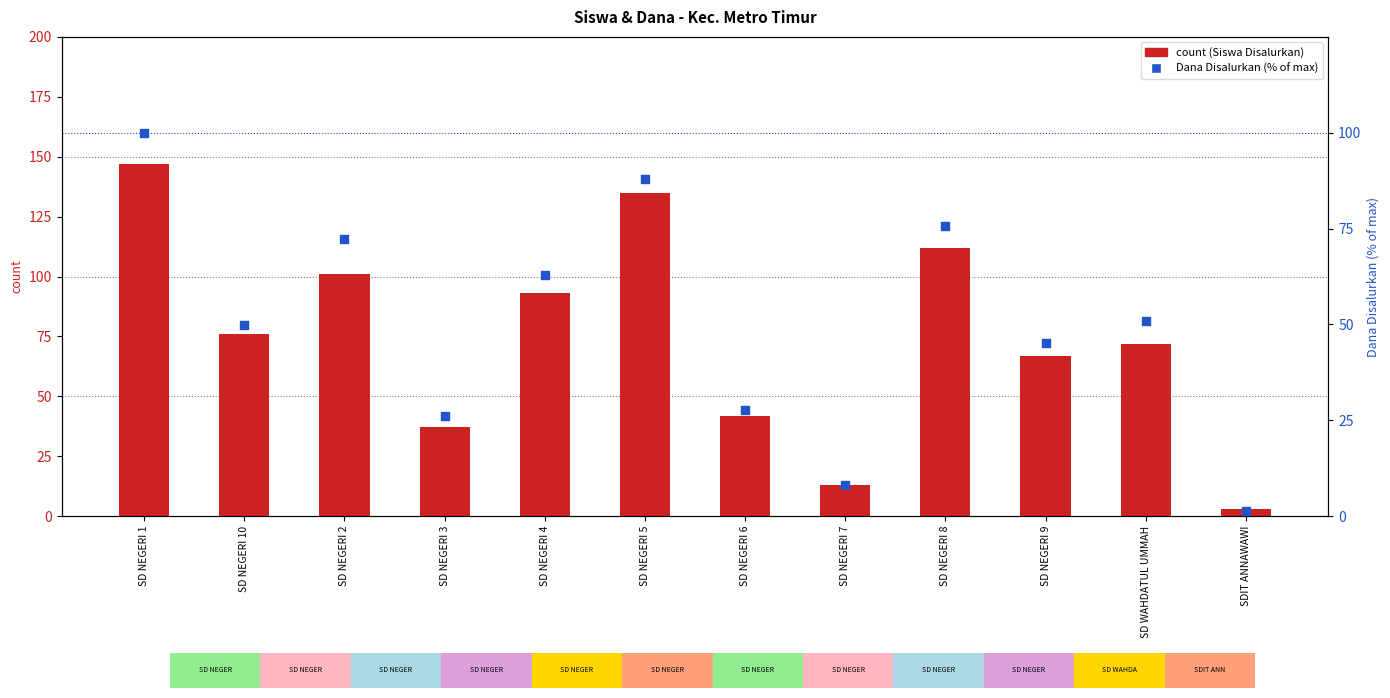

Which series has the largest total across all categories?

Siswa Disalurkan